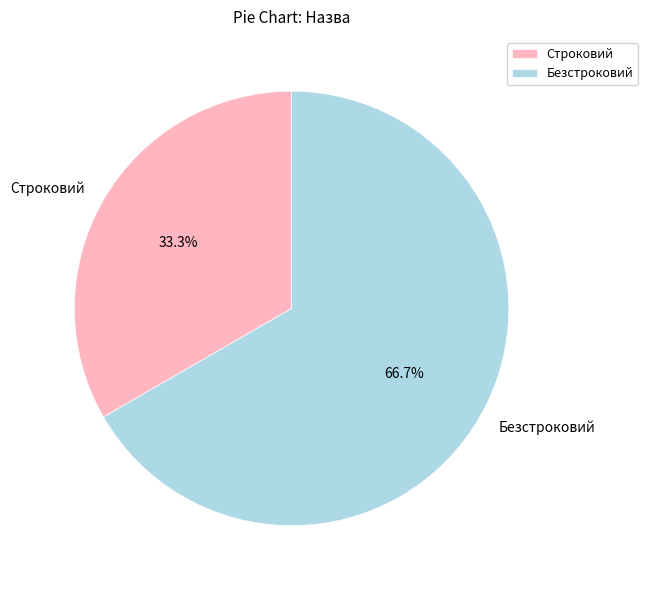

Is there a majority slice in this chart?

Yes